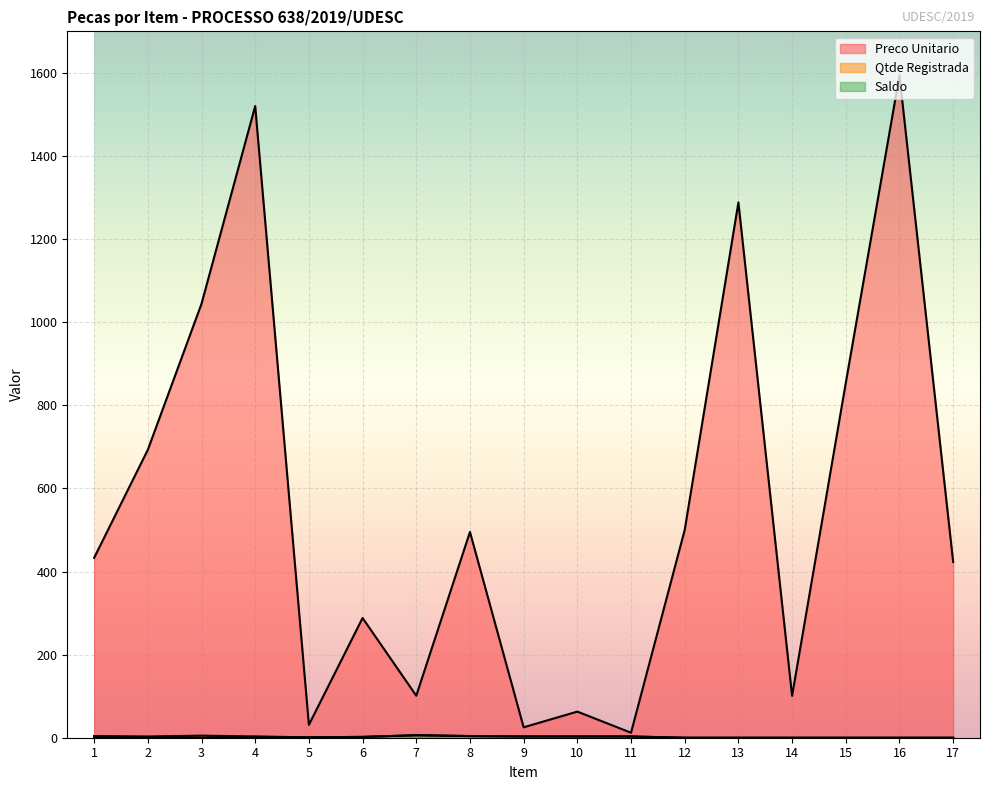

Which series has the largest total across all categories?

Preco Unitario